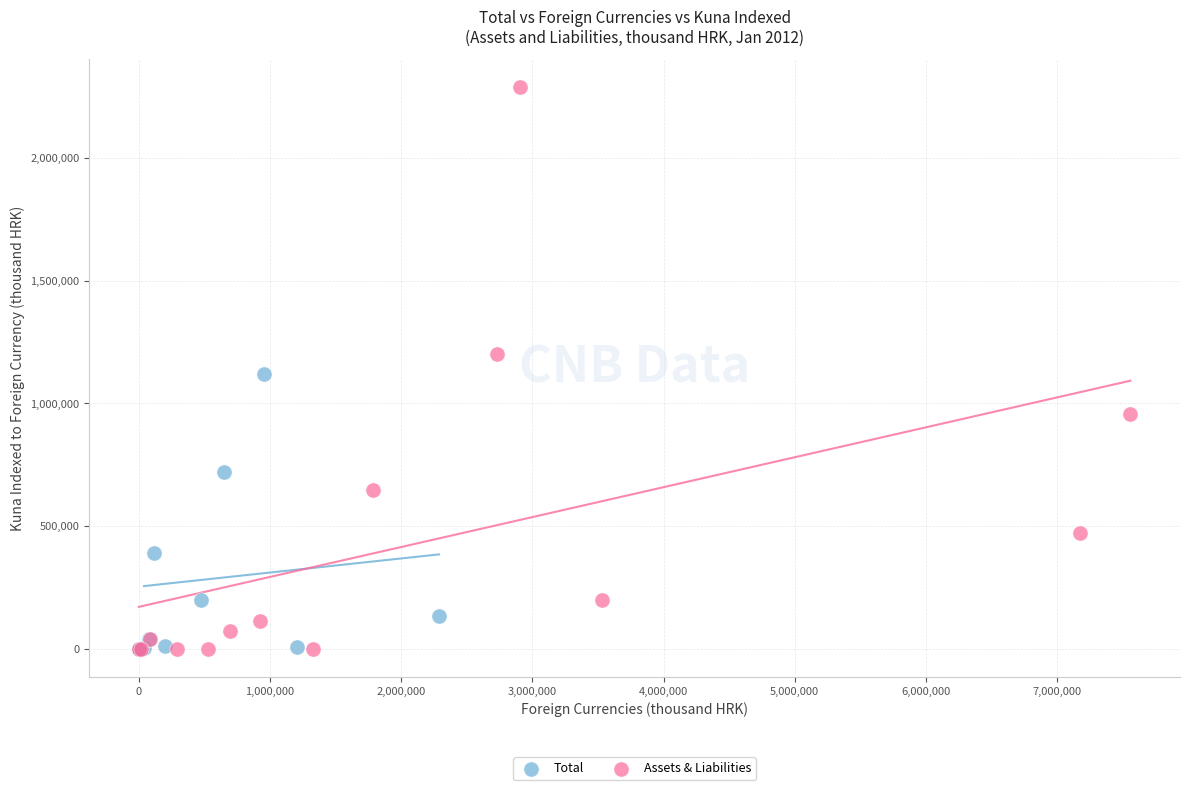

Which series has the widest spread of Y values?

Assets & Liabilities